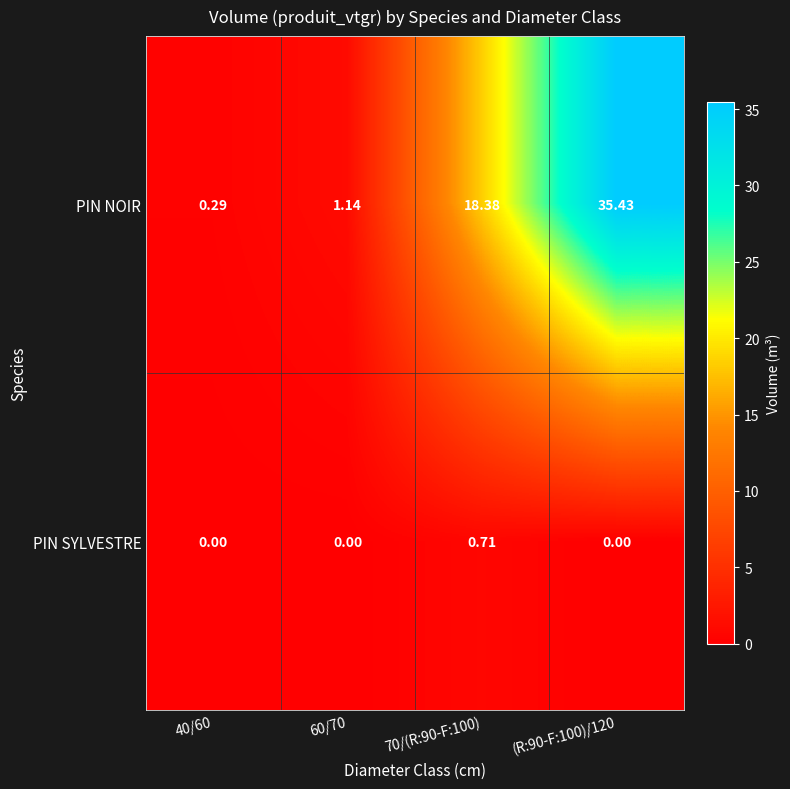

At 60/70, list the series in order from largest to smallest.

PIN NOIR, PIN SYLVESTRE